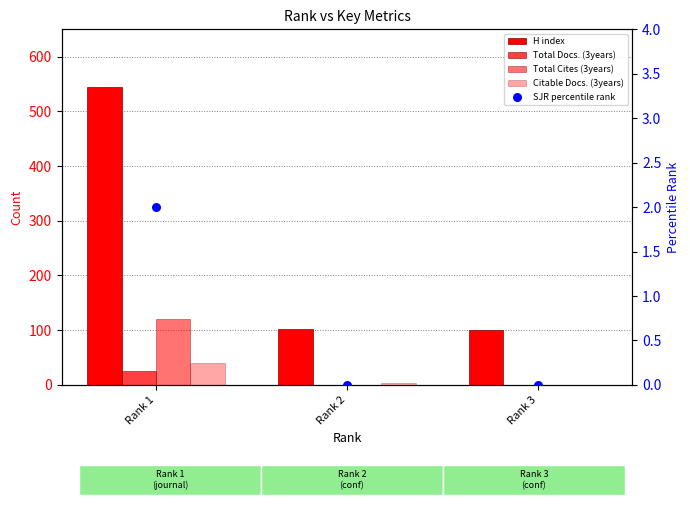

What is the total value across all series at Rank 1?

732